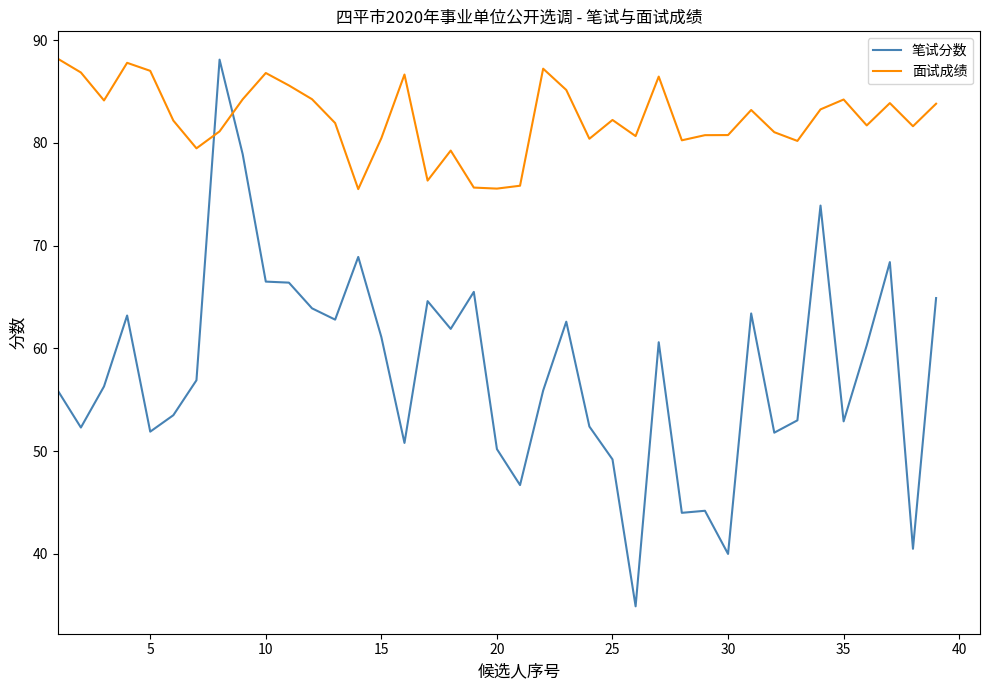

What is the highest value of the 笔试分数 series?

88.1